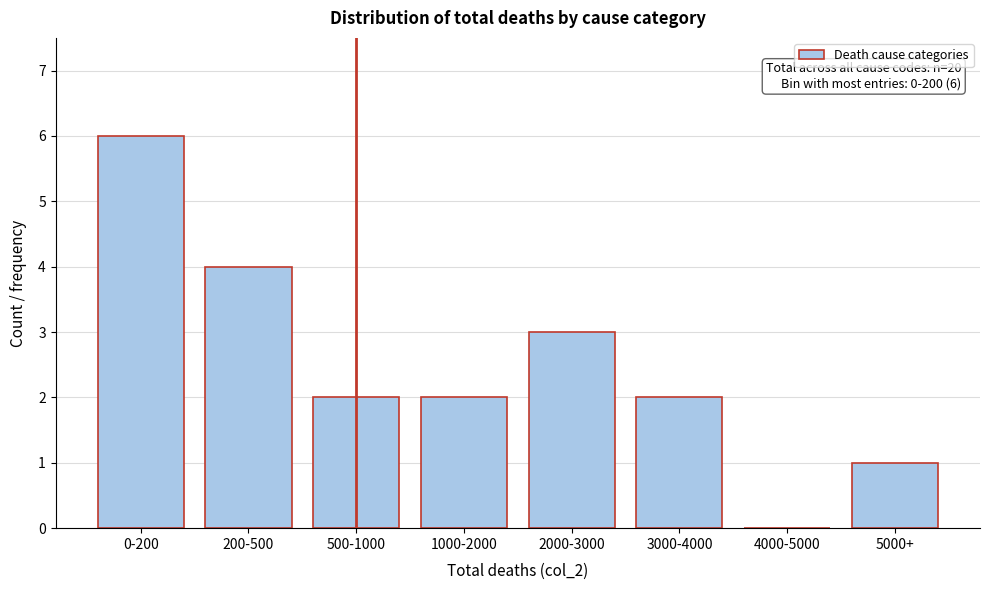

Reading left to right, extract all data points from this chart.

0-200=6	200-500=4	500-1000=2	1000-2000=2	2000-3000=3	3000-4000=2	4000-5000=0	5000+=1